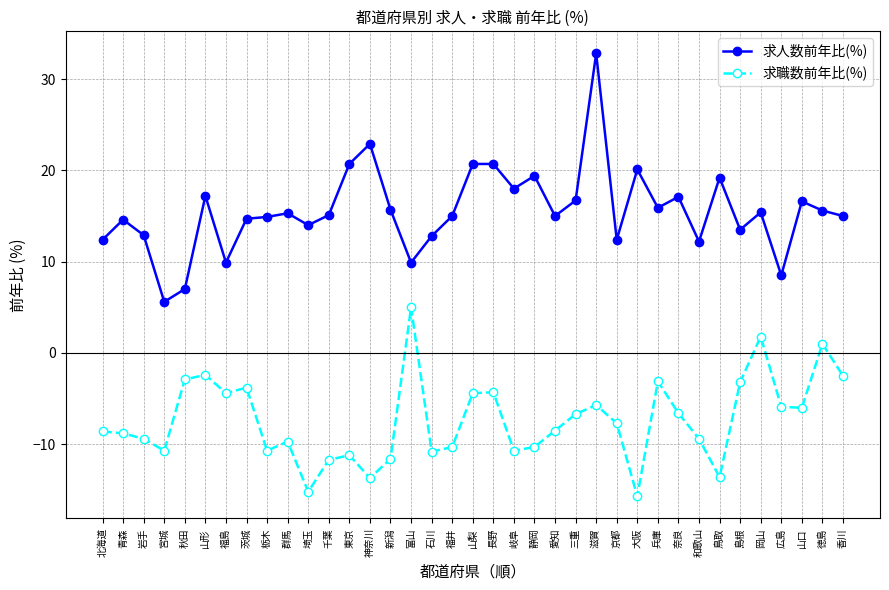

What is the difference between the second highest and second lowest values in the 求職数前年比(%) series?

17.0